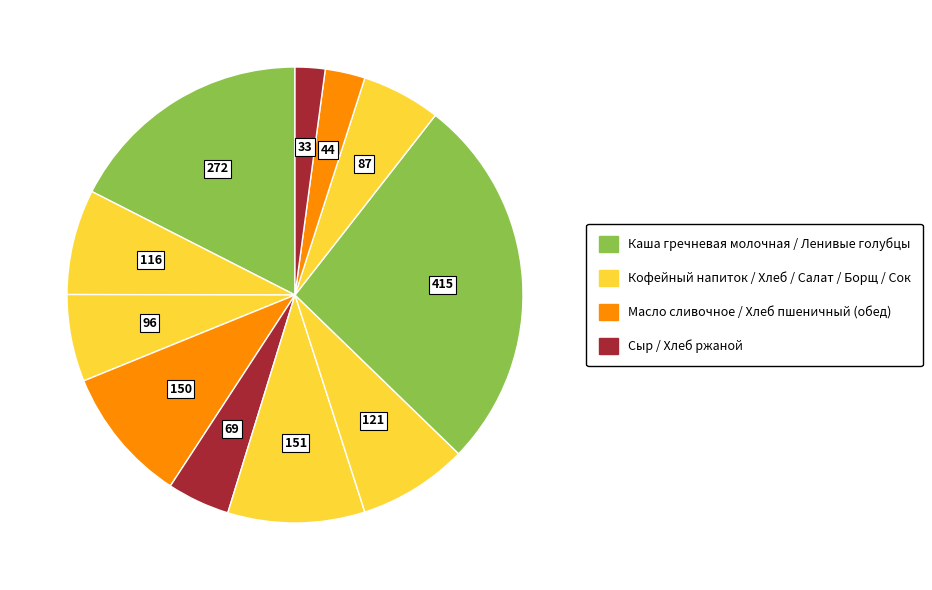

How many slices are in this pie chart?

11